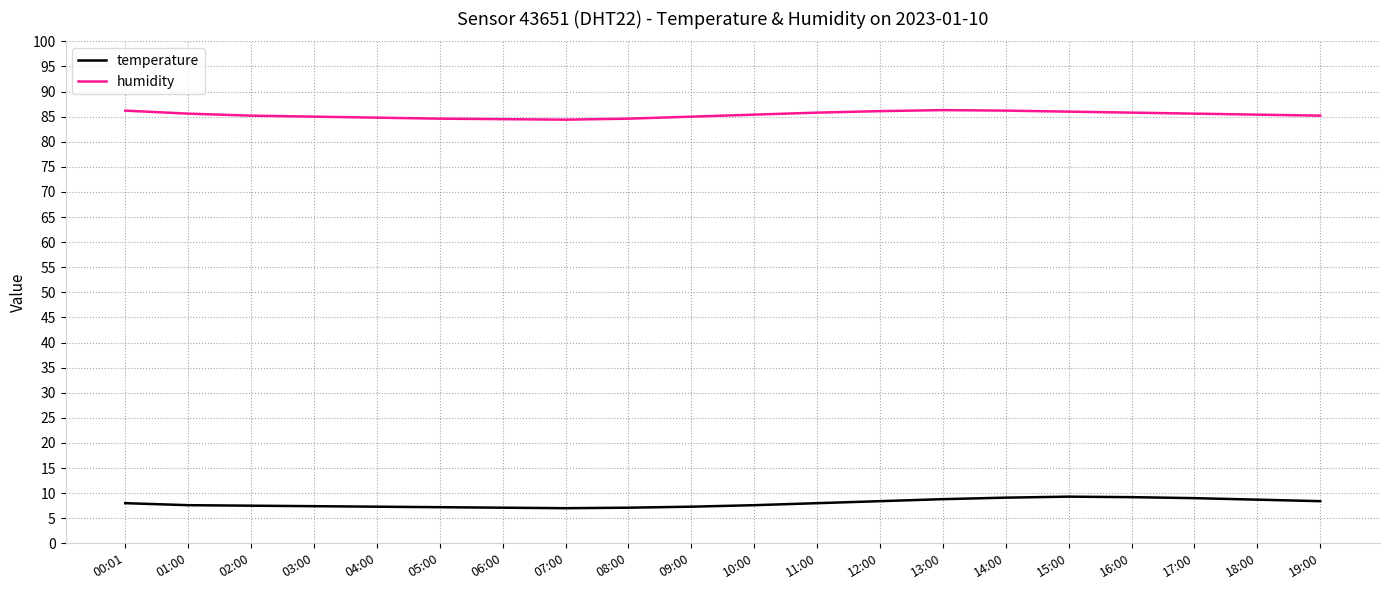

True or false: temperature and humidity cross at least once.

False